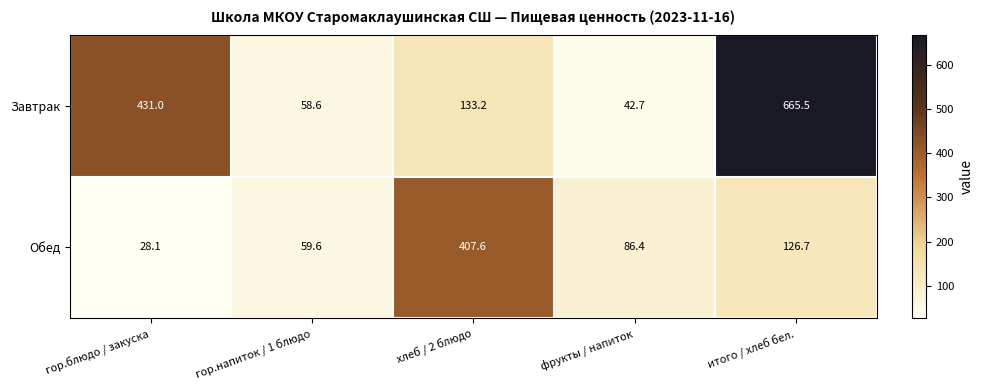

Which category has the lowest value across all series?

гор.блюдо / закуска